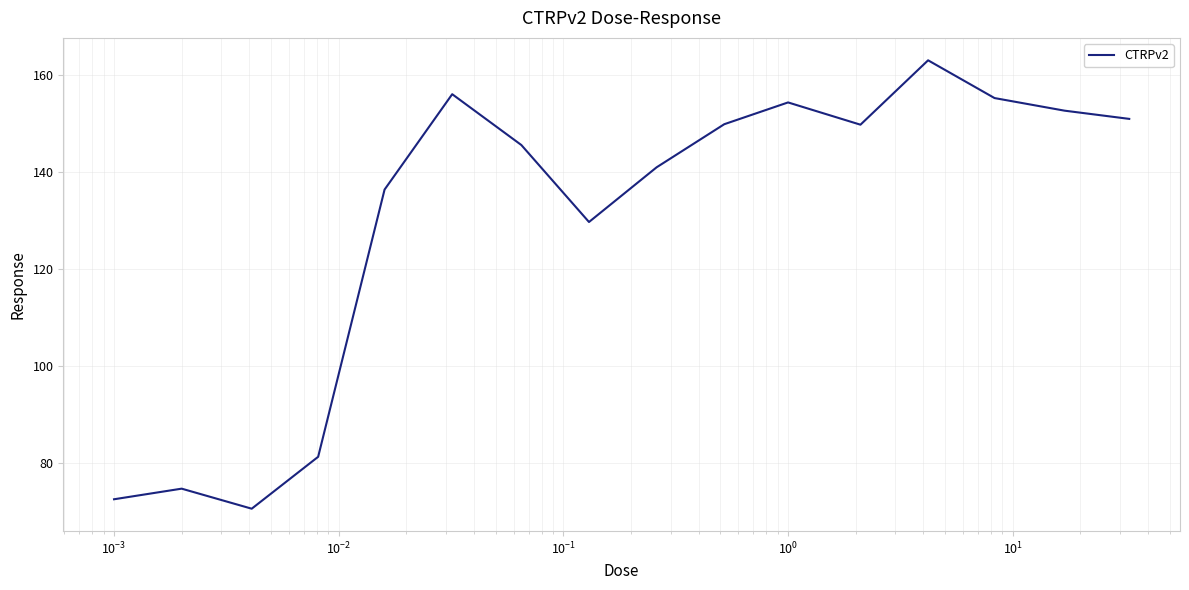

What is the difference between the maximum and minimum values?

92.6